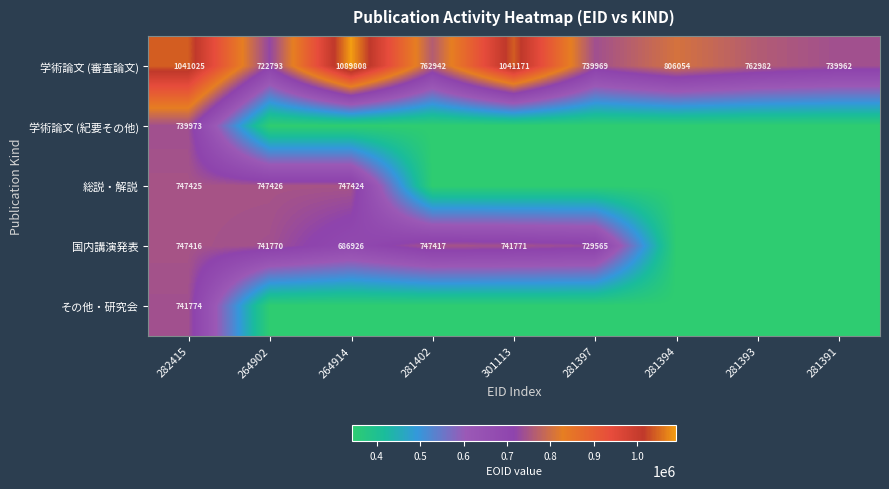

What is the minimum value for 学術論文 (審査論文)?

722793